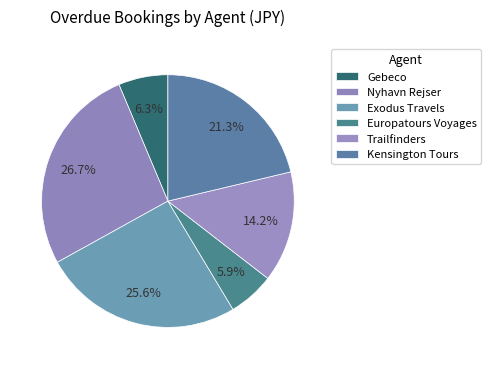

Count the number of slices in the pie.

6